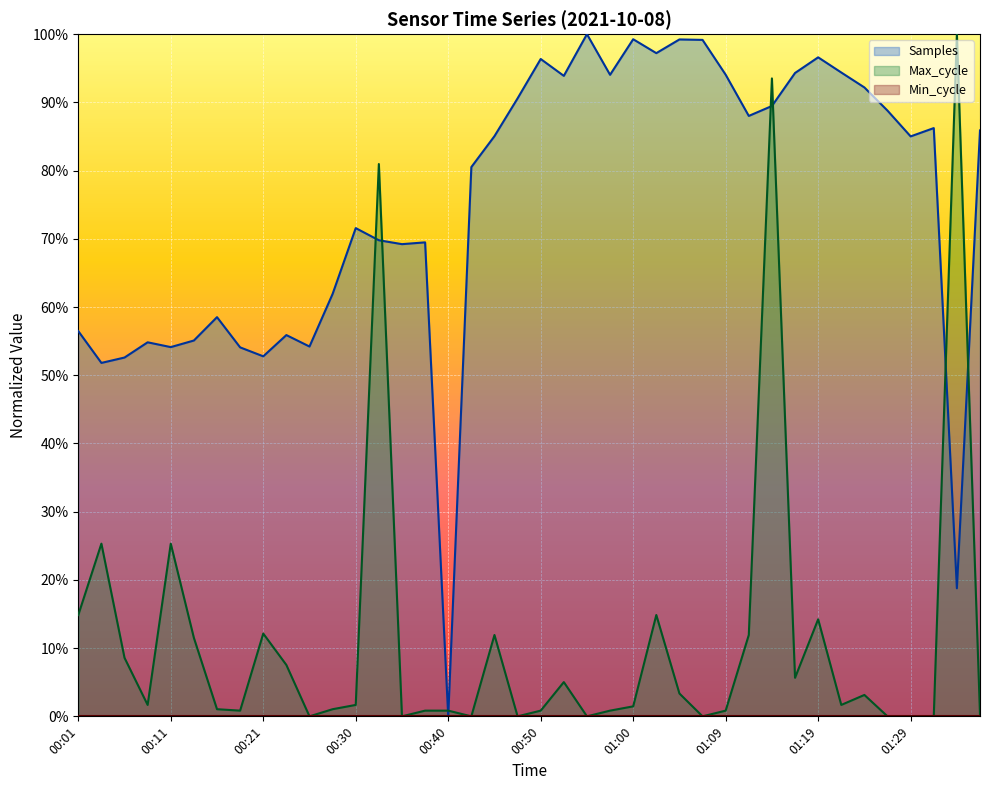

What is the label of the 37th point from the right?

00:09